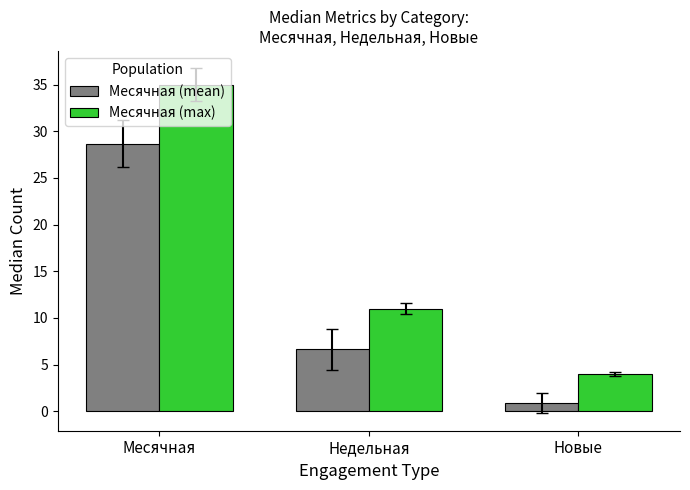

How many categories are shown in the chart?

3